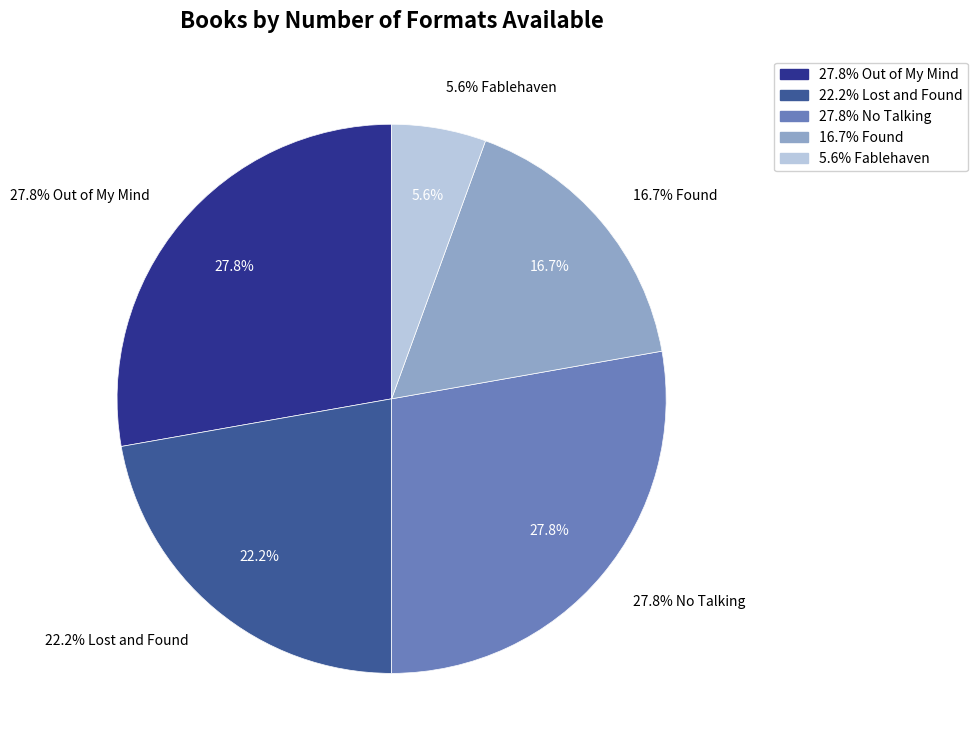

Is it true that Found is 10% of the pie?

False